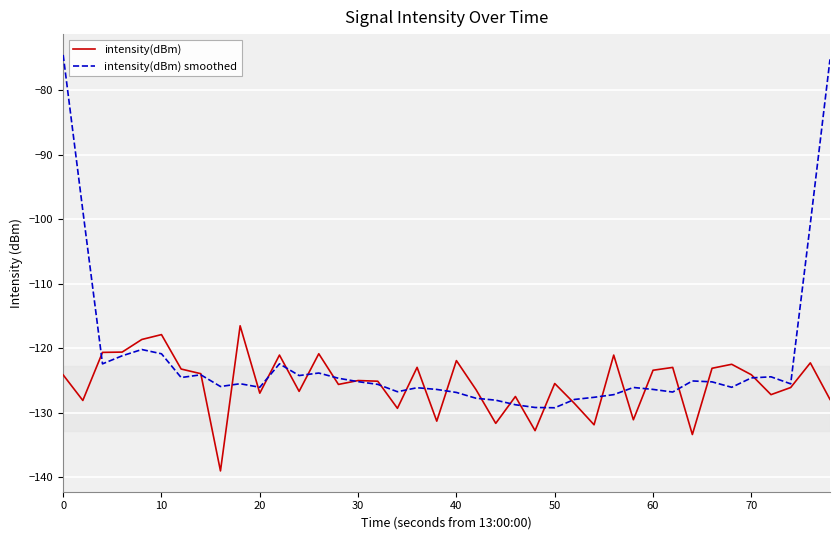

List the series in order of their overall mean, highest first.

intensity(dBm) smoothed, intensity(dBm)